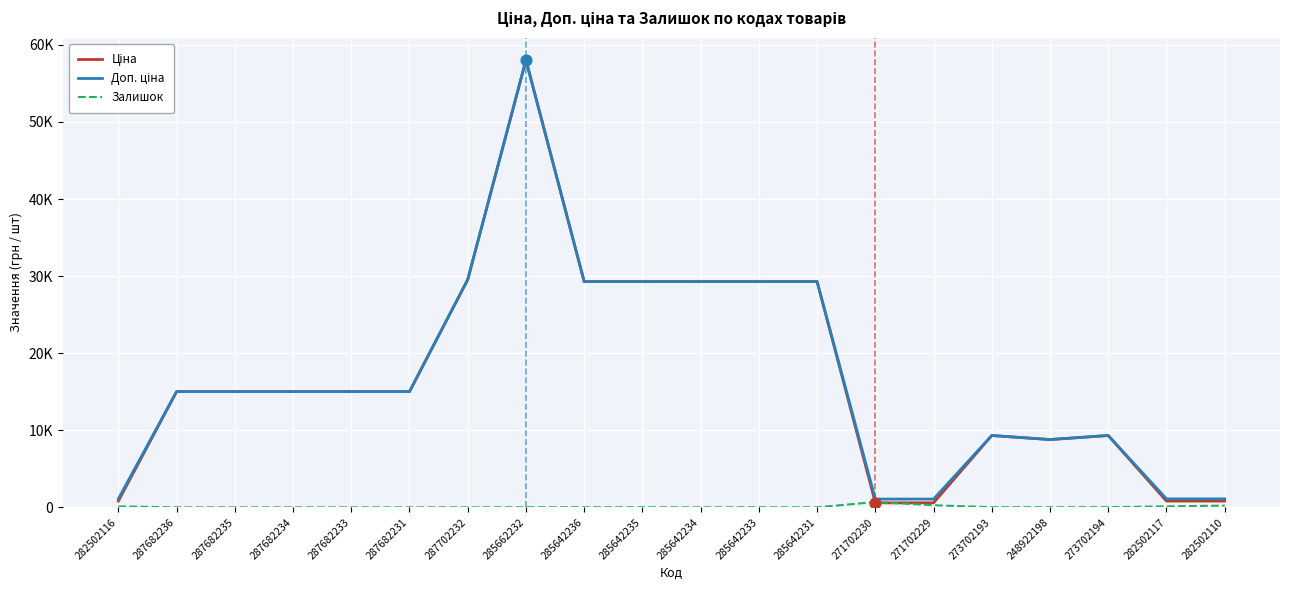

Does the chart have visible grid lines?

Yes